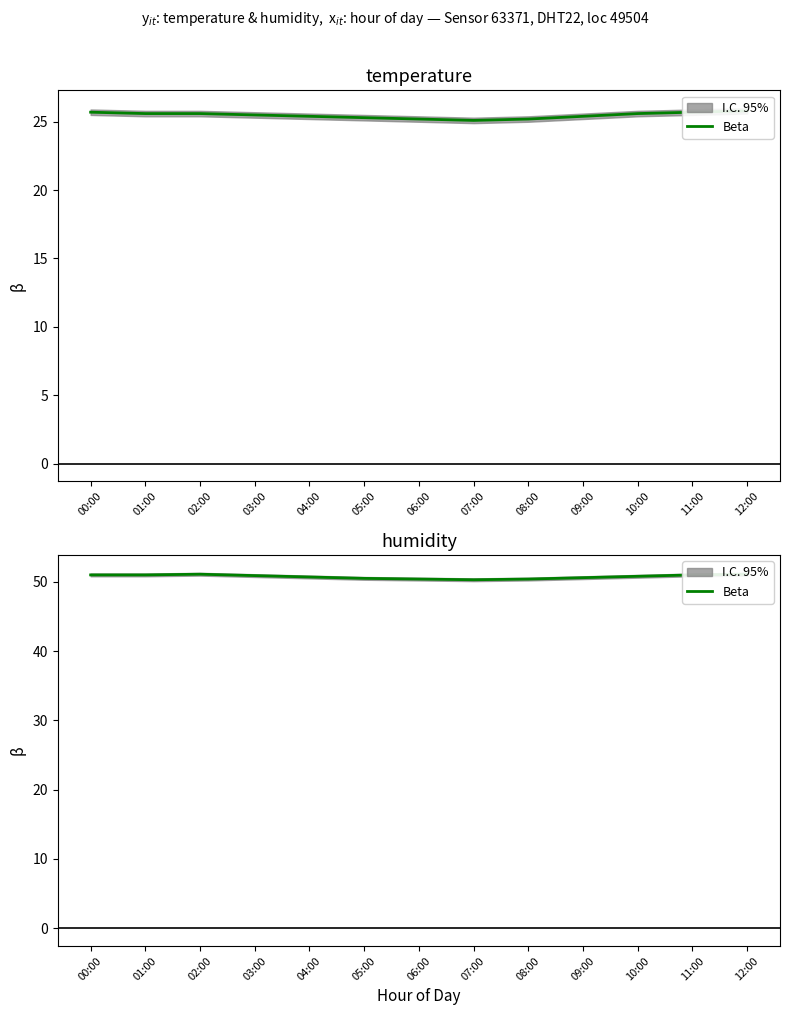

Is it true that the value at 00:00 is 83.8?

False